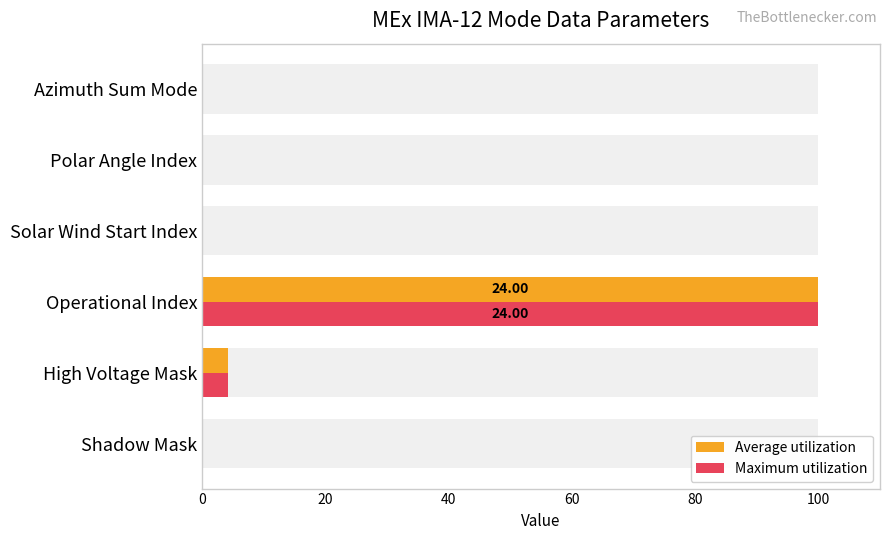

At Polar Angle Index, list the series in order from largest to smallest.

Average utilization, Maximum utilization